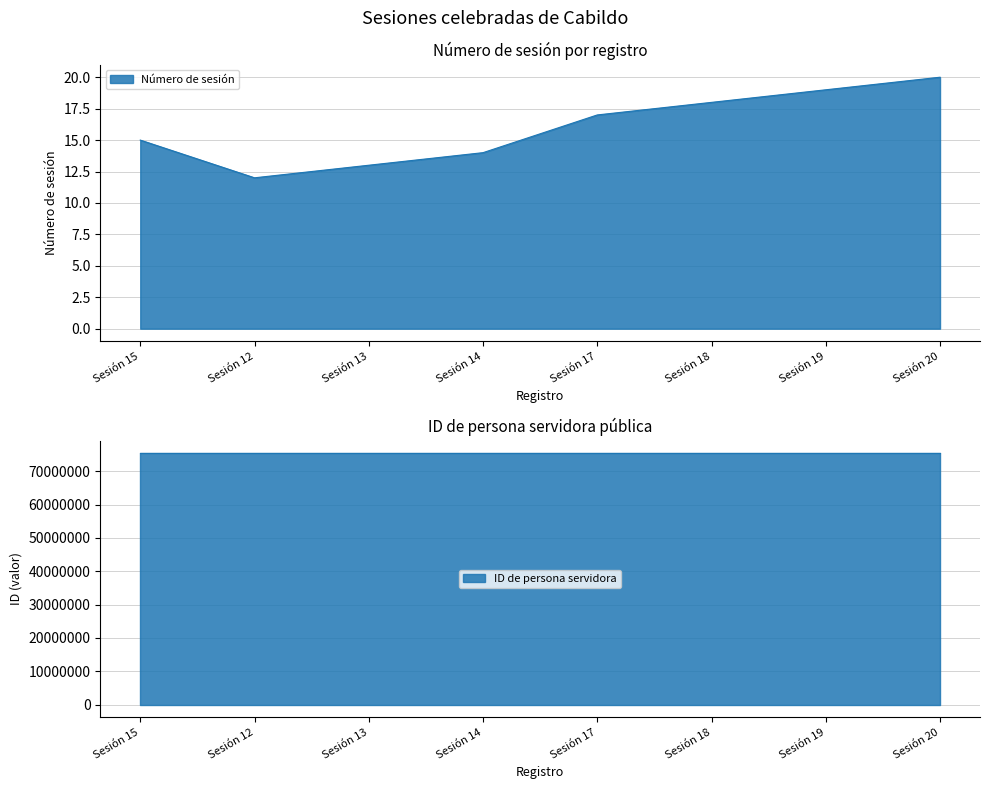

Which series changed the most between Sesión 15 and Sesión 17?

Número de sesión